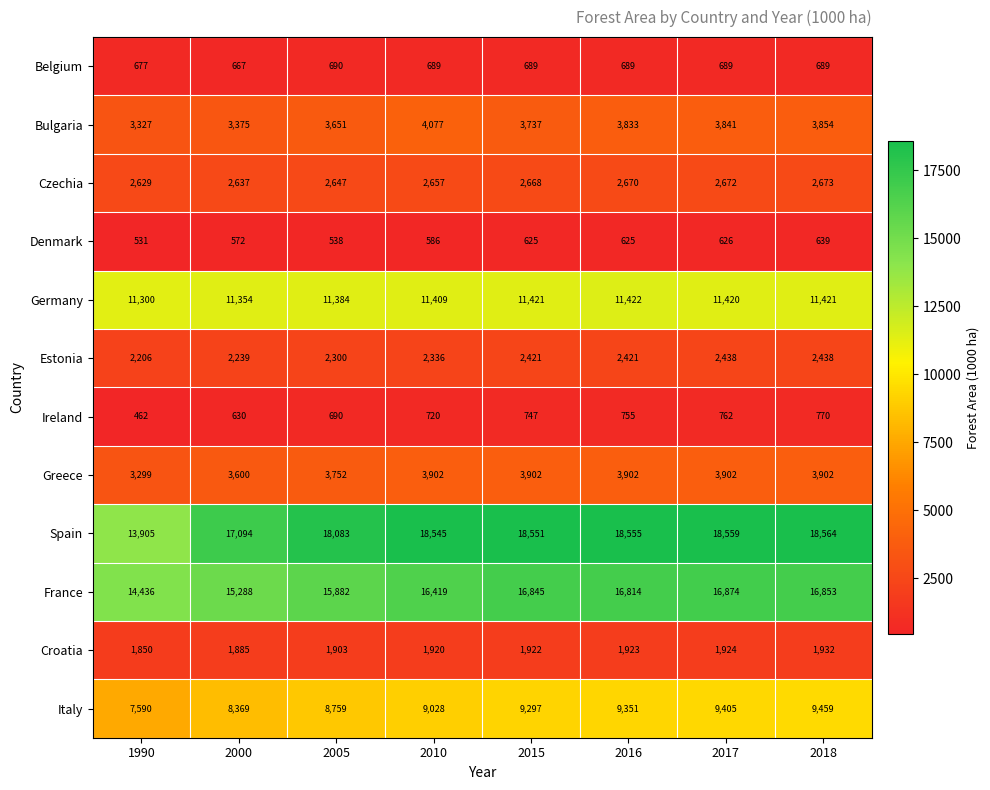

Which label corresponds to the smallest value in the chart?

1990